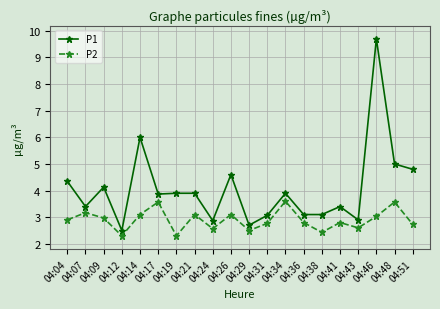

True or false: P2 has a value of 4.2 at 04:31.

False